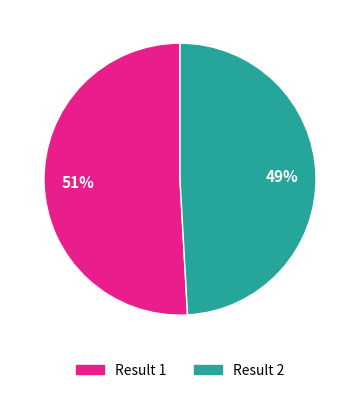

To the nearest percent, what is the average slice percentage?

50%